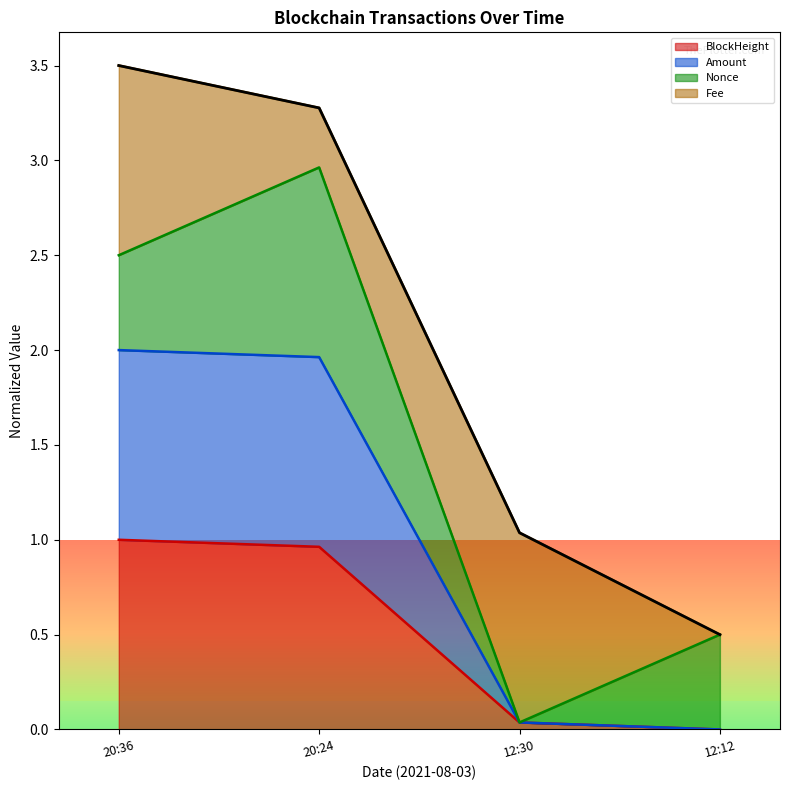

True or false: BlockHeight and Amount cross at least once.

False